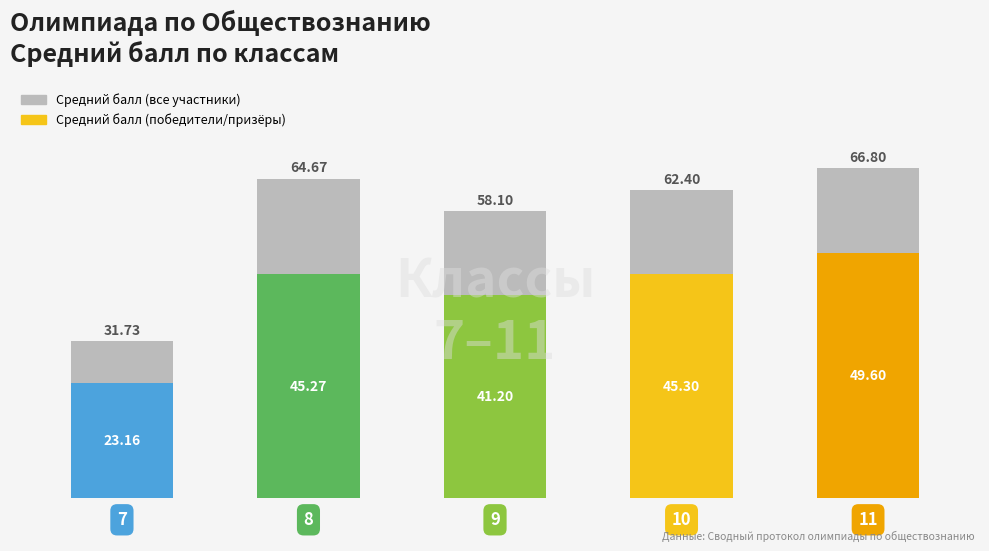

What is the maximum value for Средний балл (все участники)?

66.8